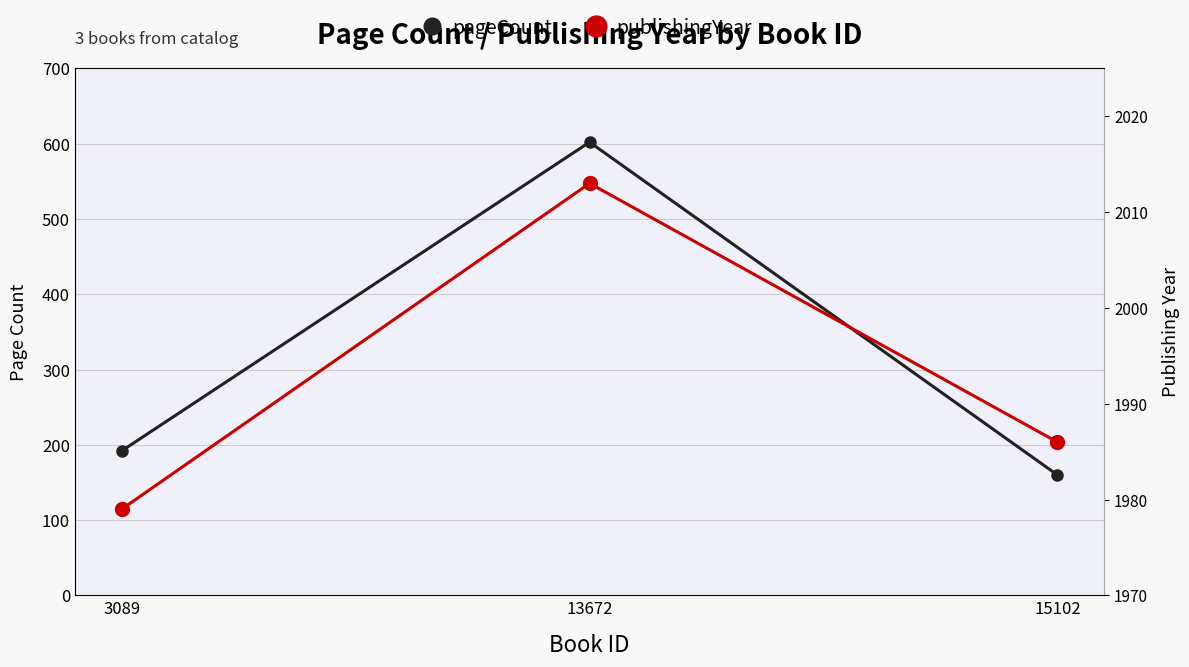

Rank the series by their average value, from lowest to highest.

pageCount, publishingYear